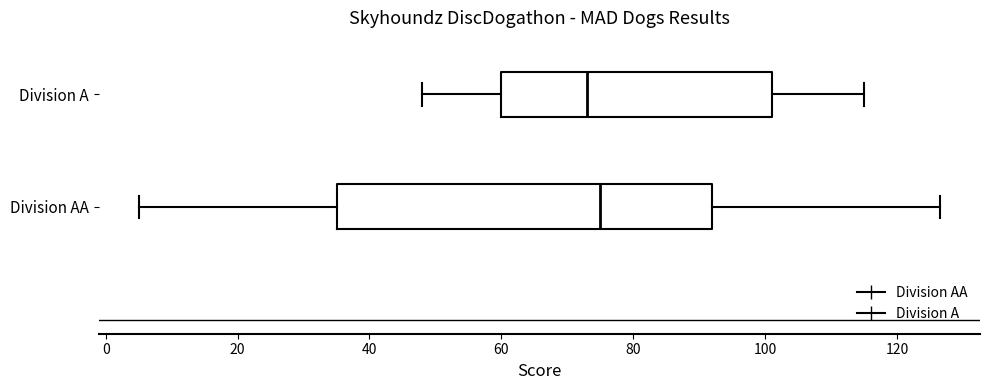

Reading bottom to top, read every box against the x-axis: the position of its median line, the range the box covers, and the ends of its whiskers. The values are not printed on the chart, so give them approximately, as read against the axis.

Division AA: median 76, box 36 to 92, whiskers 6 to 126
Division A: median 74, box 60 to 102, whiskers 48 to 116